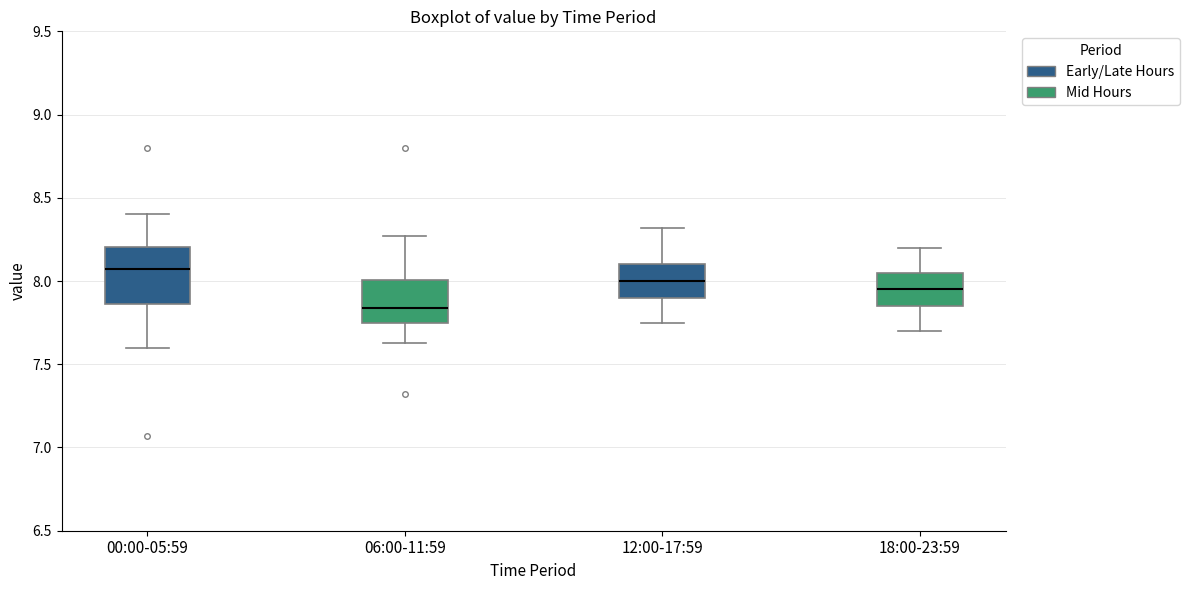

Which box is the tallest, from its lower edge to its upper edge?

00:00-05:59